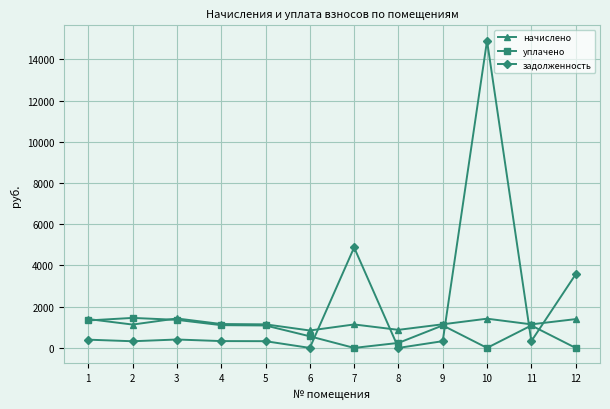

What is the total value across all series at 11?

2558.2